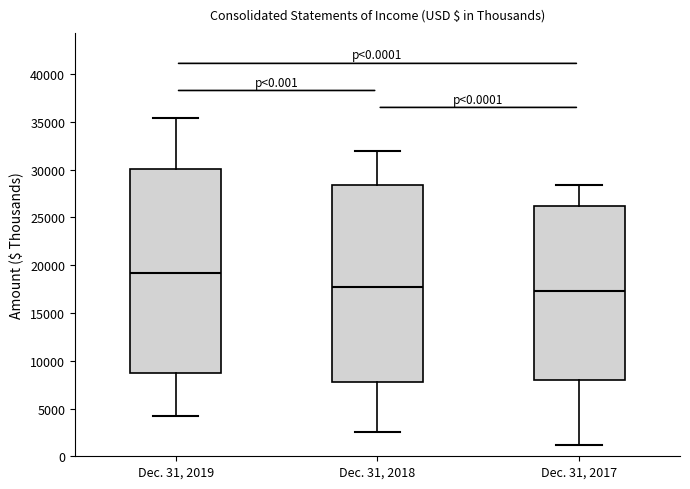

Which box's median line is the highest?

Dec. 31, 2019